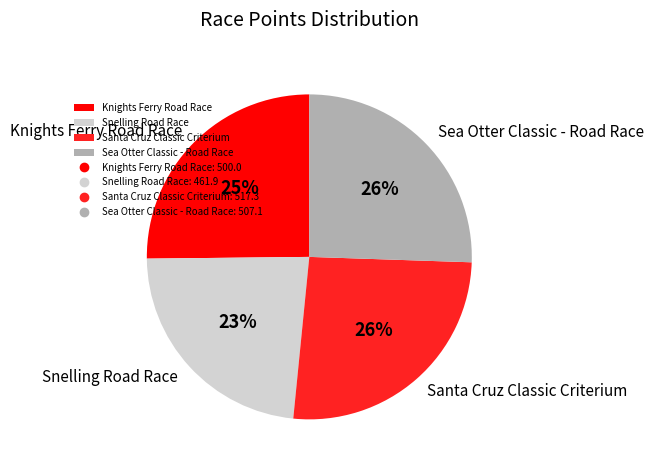

Is it true that Snelling Road Race is 23% of the pie?

True